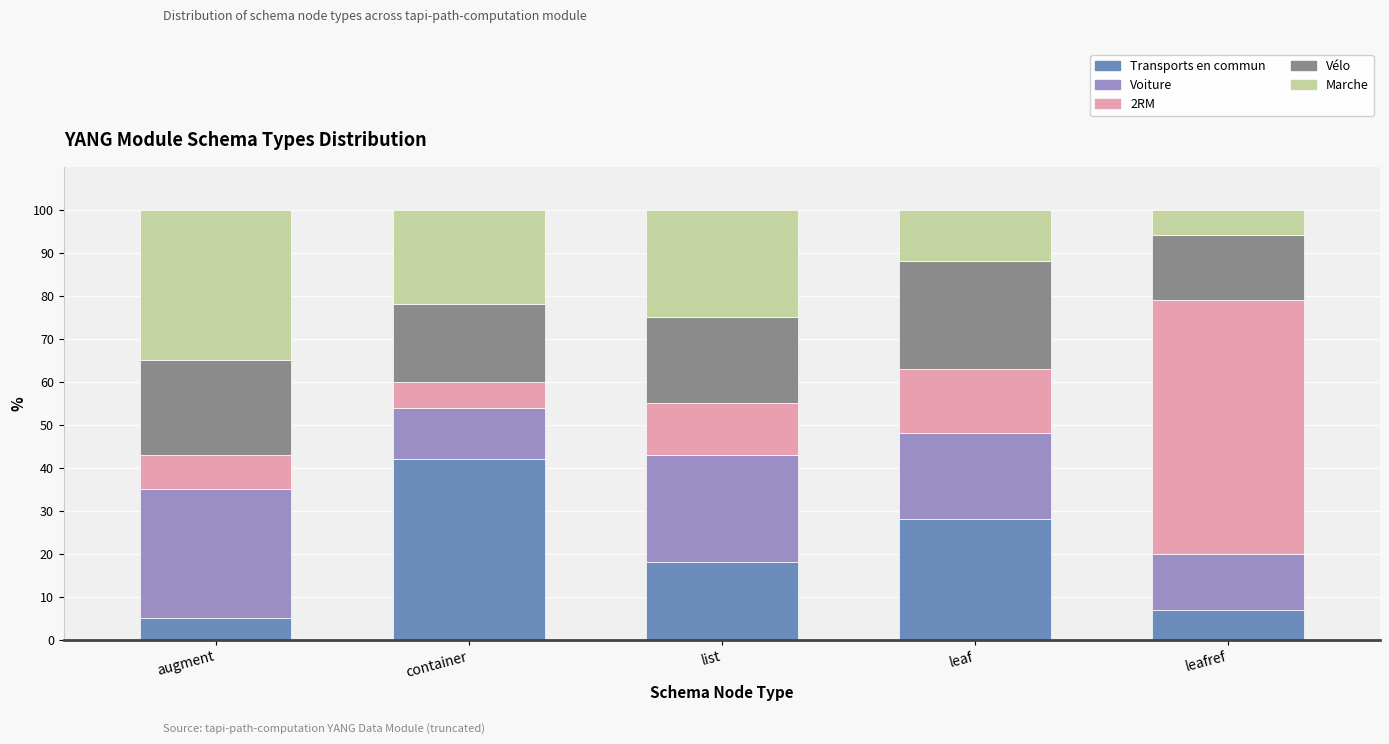

At which label does Transports en commun reach its peak?

container